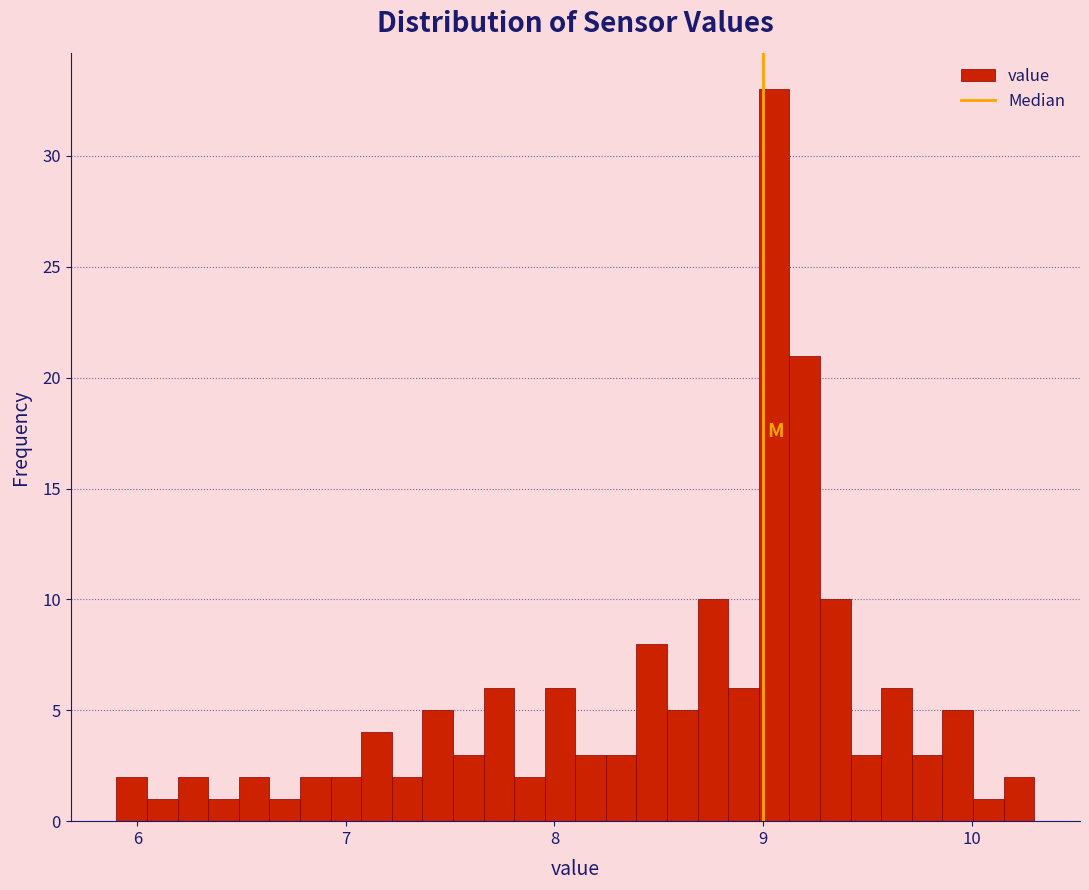

Read against the x-axis, roughly where is the centre of the tallest bar?

9.1